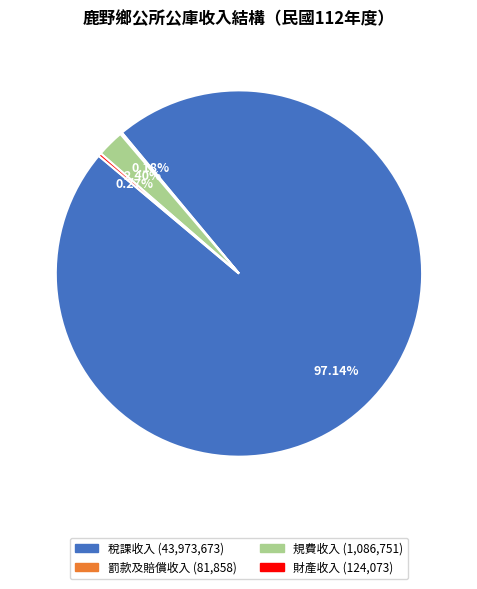

Which category has the biggest portion of the pie?

稅課收入